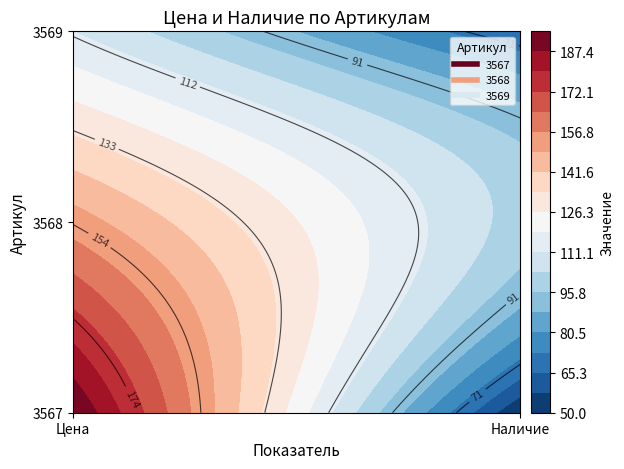

Between Цена and Наличие, which series saw the biggest shift?

3567